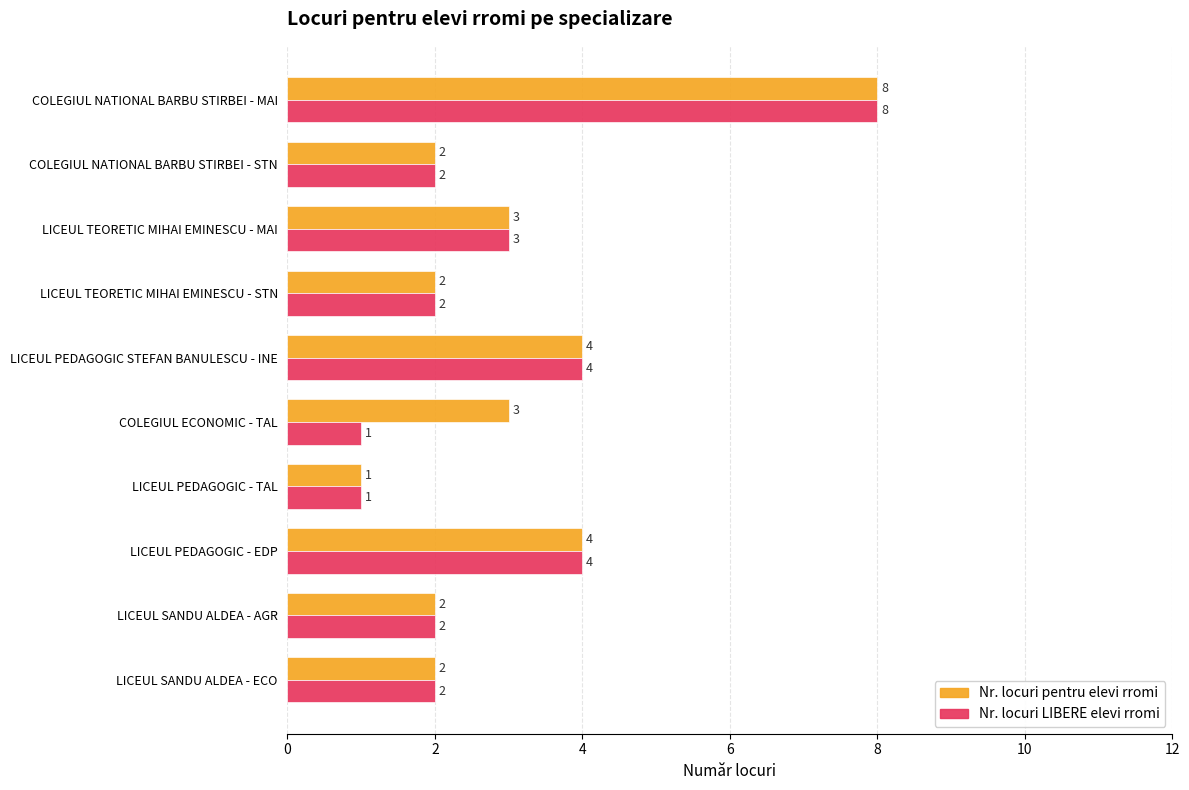

Count the Nr. locuri pentru elevi rromi values in the range 2 to 4.

8